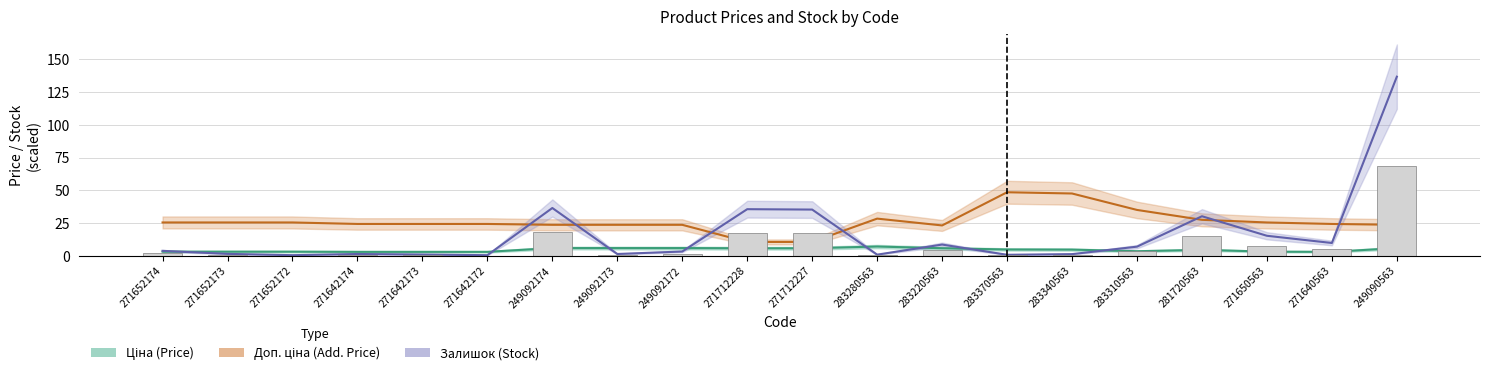

What is the value of the Ціна (Price) bar at the 17th from the left?

4.6